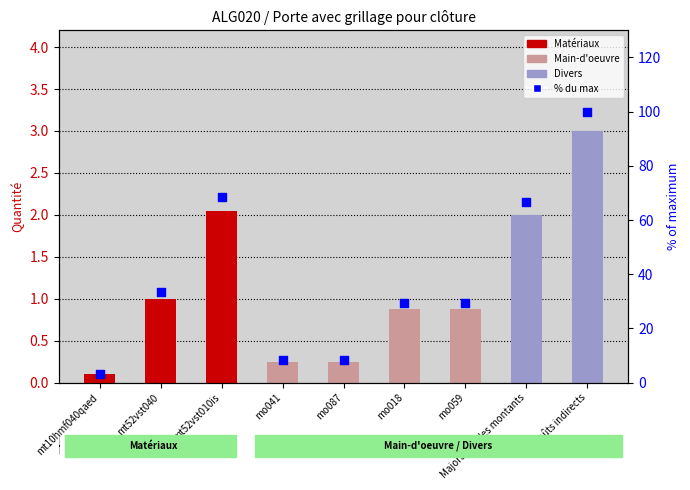

What is the change in value from mt52vst010is to mo041?

-60.0